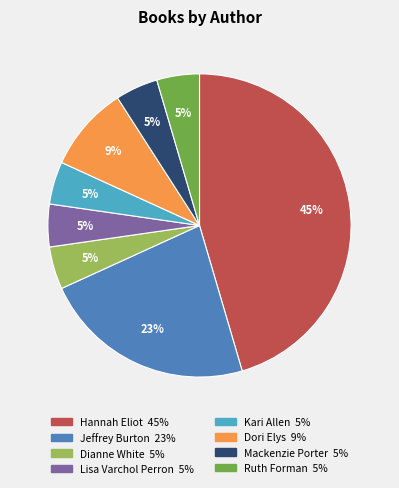

Count the number of slices in the pie.

8